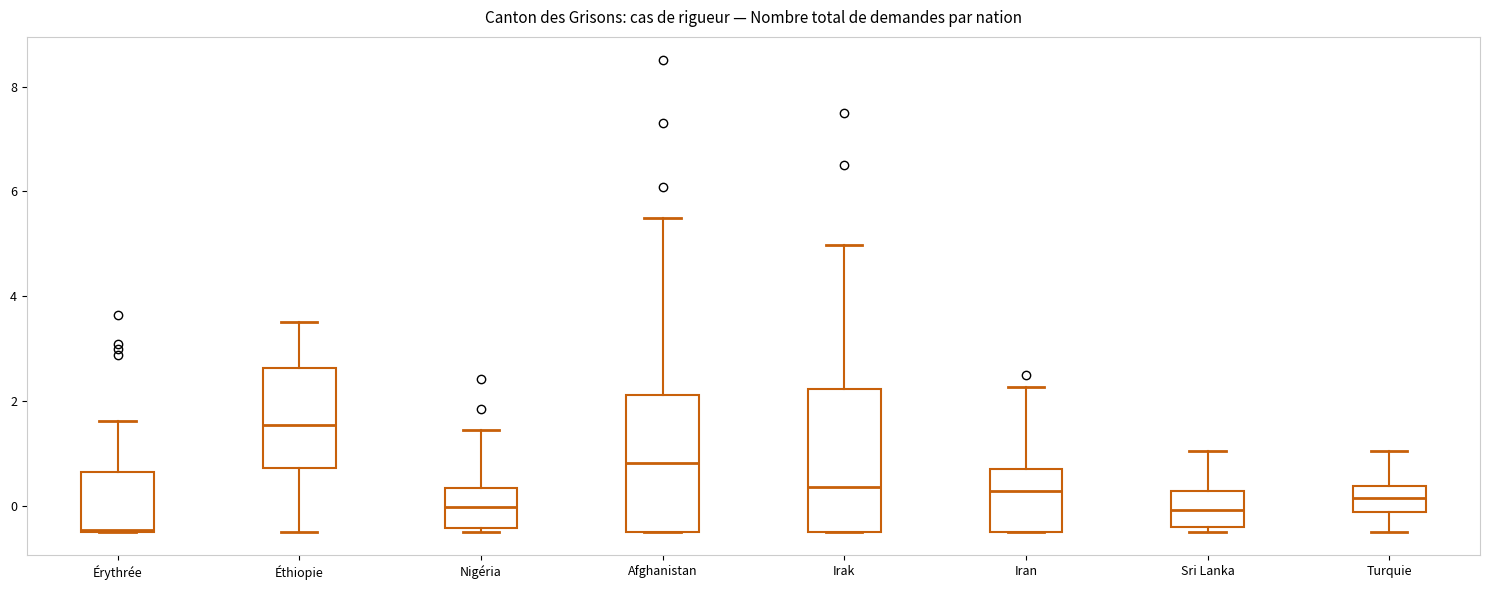

Where does the median line of the box for Afghanistan sit on the y-axis? The values are not printed on the chart, so give them approximately, as read against the axis.

0.8